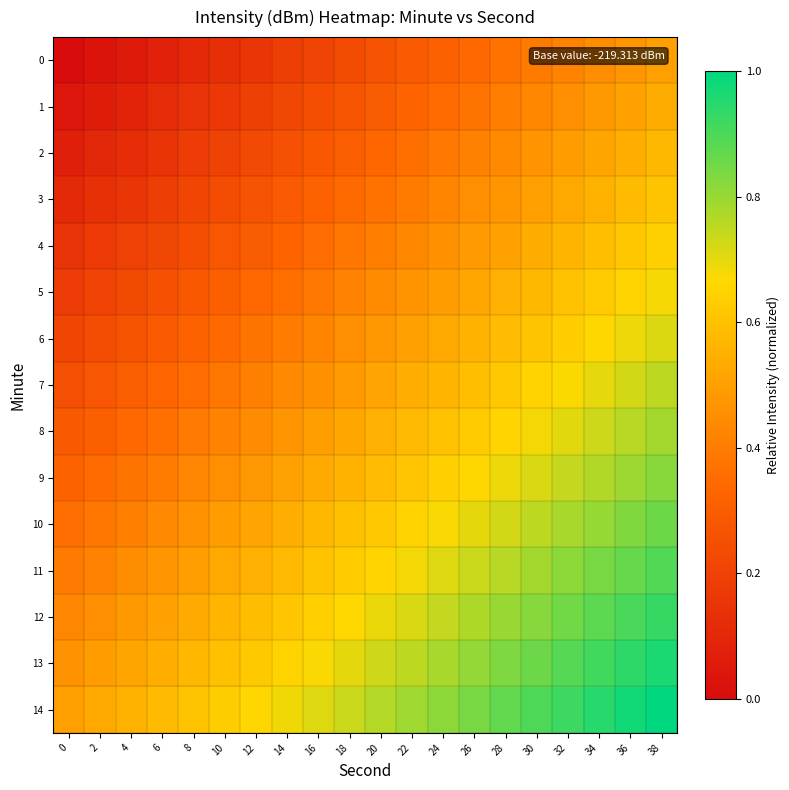

List the series in order of their peak value, highest first.

14, 13, 12, 11, 10, 9, 8, 7, 6, 5, 4, 3, 2, 1, 0